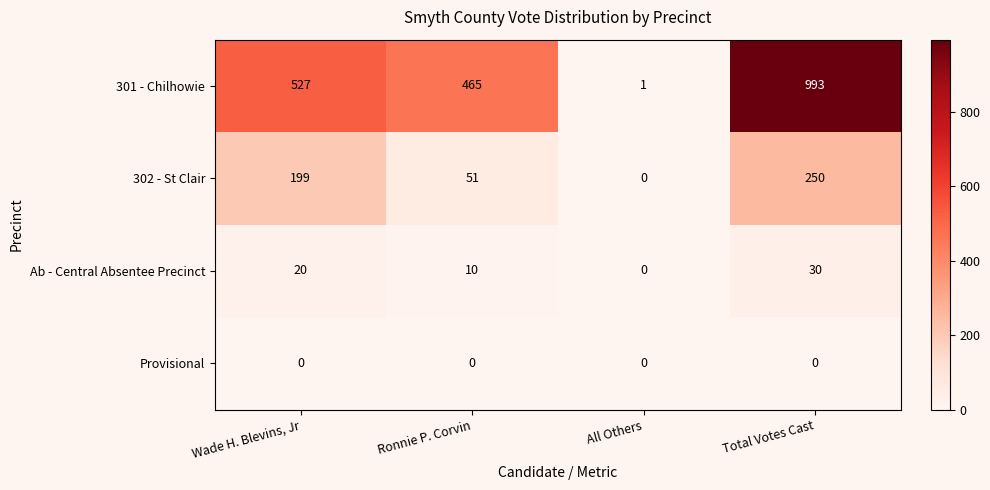

Is it true that Ab - Central Absentee Precinct equals -9 at All Others?

False